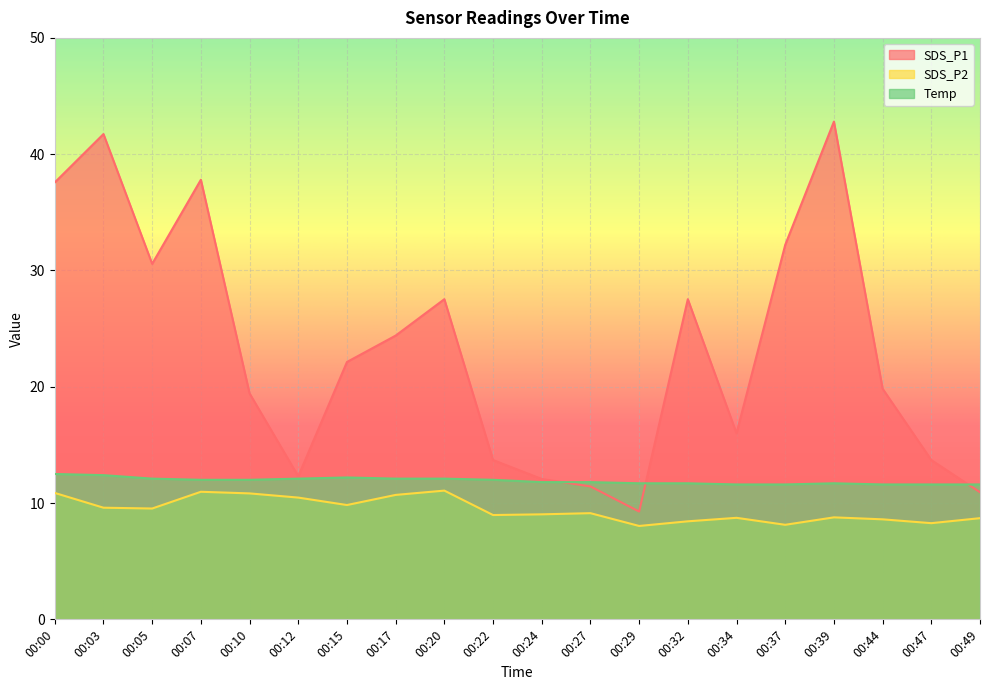

The SDS_P2 series shows 8.6 at 00:44. True or false?

True